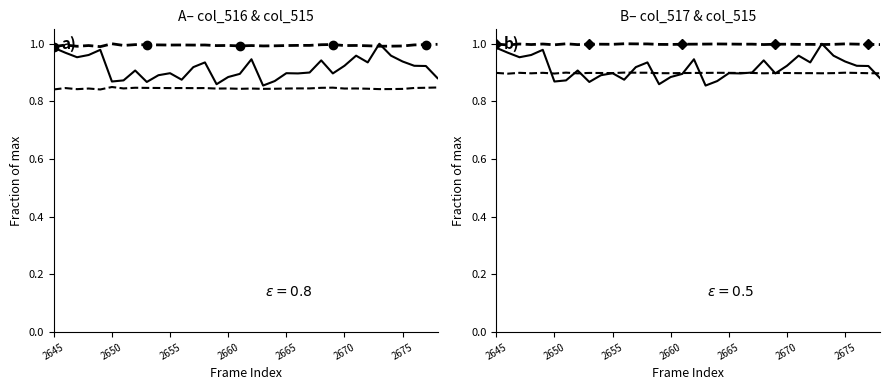

What is the spread (max minus min) of values at 28?

0.2